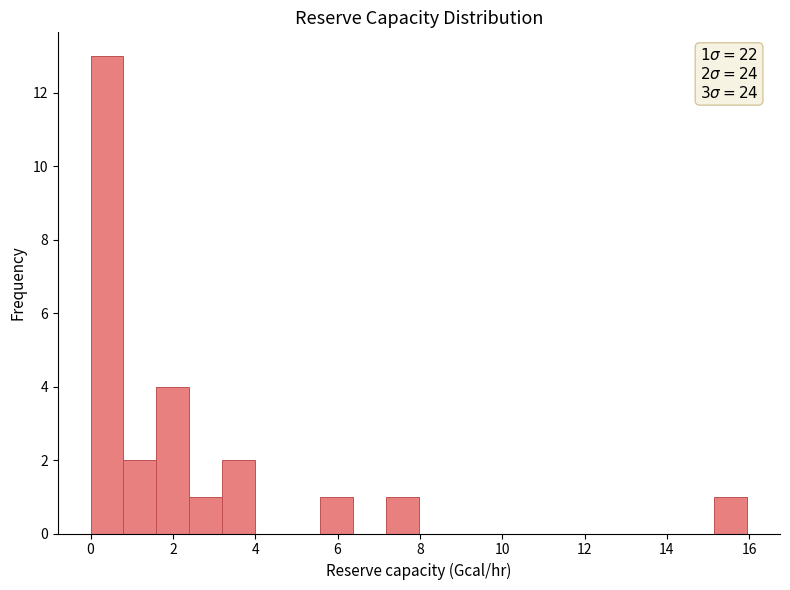

Around what value on the x-axis is the tallest bar? Give the approximate position of its centre, as read against the axis.

0.4